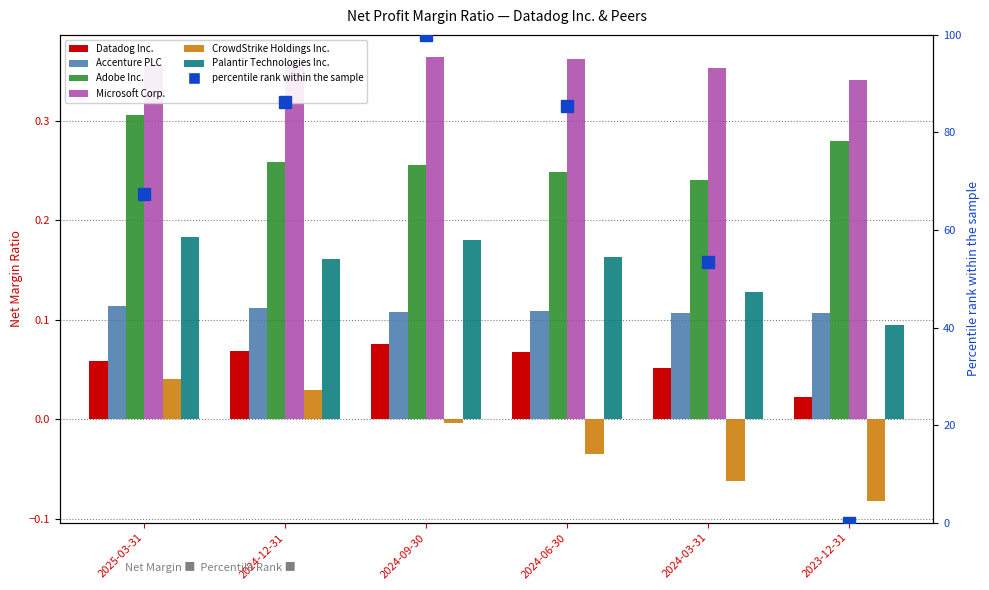

Is it true that Accenture PLC equals 0.2 at 2024-09-30?

False